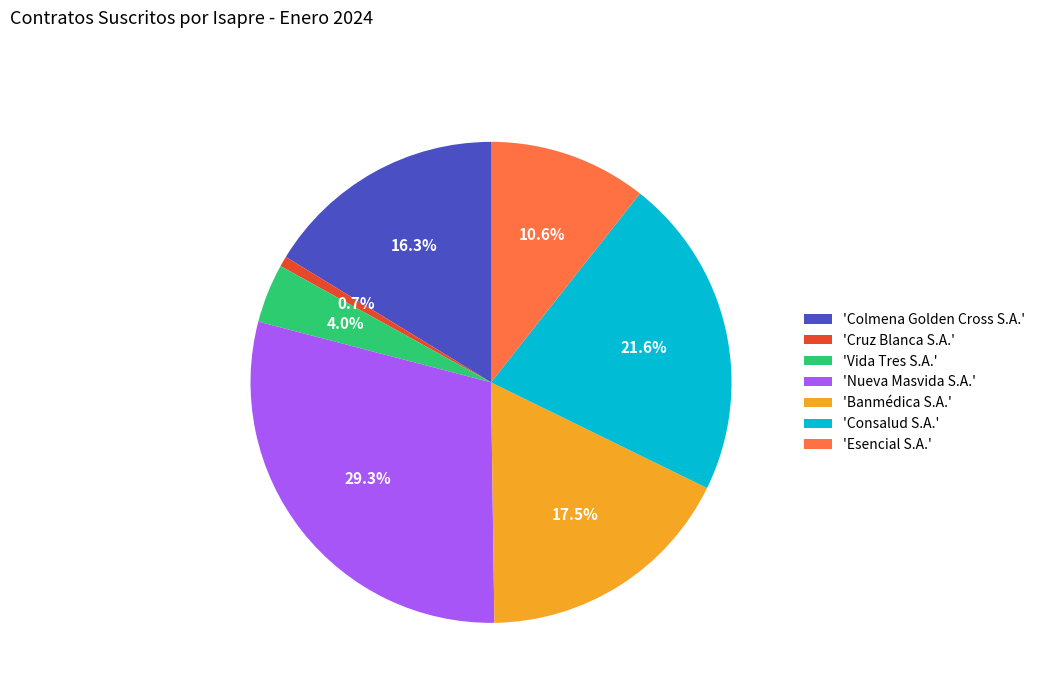

Rank the categories by value from lowest to highest.

'Cruz Blanca S.A.', 'Vida Tres S.A.', 'Esencial S.A.', 'Colmena Golden Cross S.A.', 'Banmédica S.A.', 'Consalud S.A.', 'Nueva Masvida S.A.'